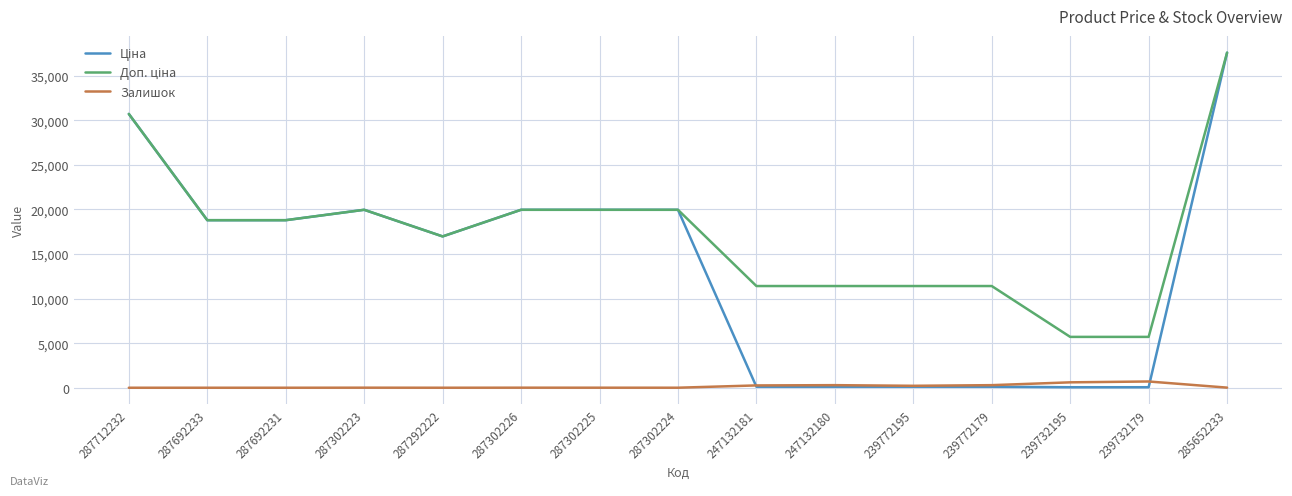

Does the chart display data point markers on the line(s)?

No